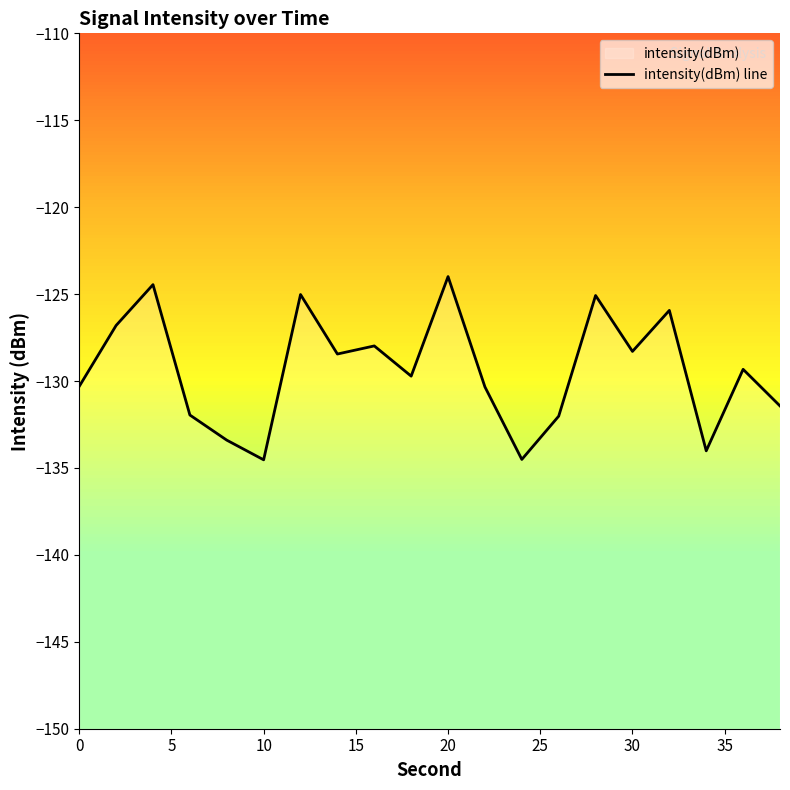

How many lines are shown in the chart?

1